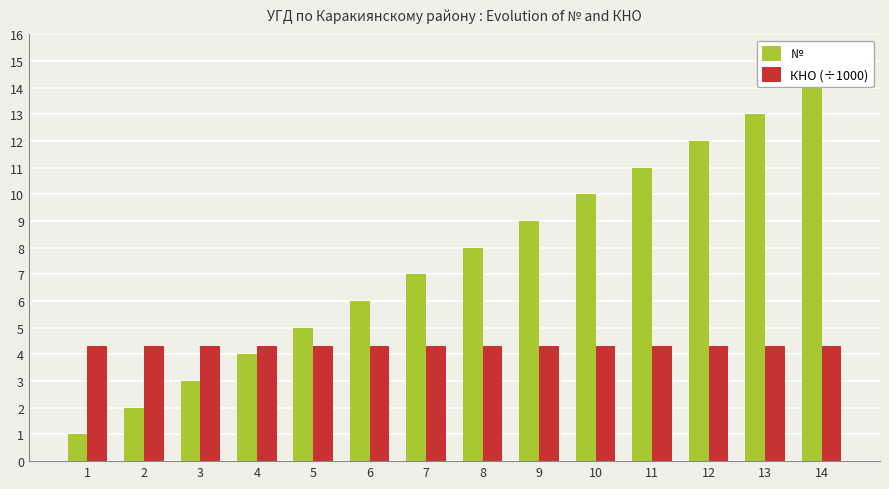

List the series in order of their overall mean, highest first.

№, КНО (÷1000)